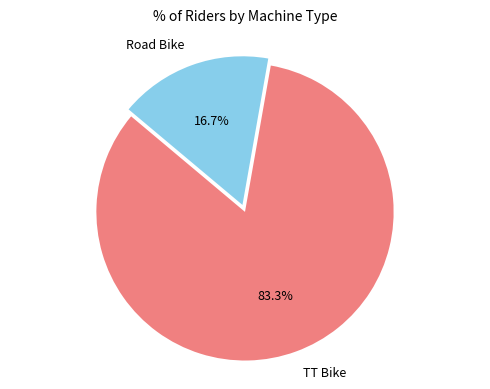

To the nearest percent, what is the difference between the largest and smallest slice percentages?

67%